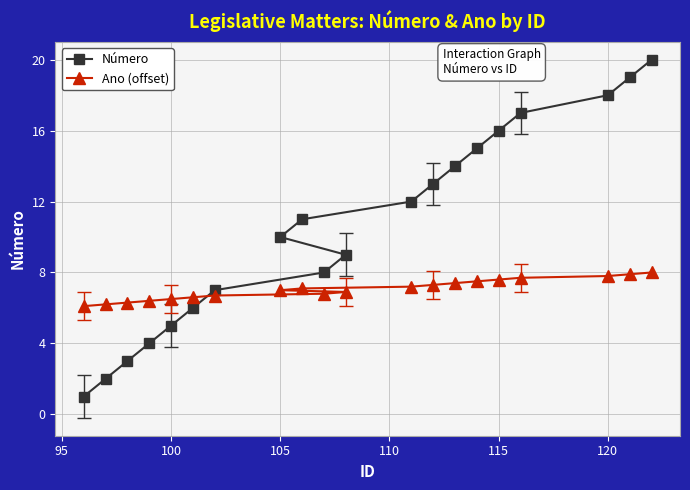

What is the difference between the maximum and minimum values in the Ano (offset) series?

1.9